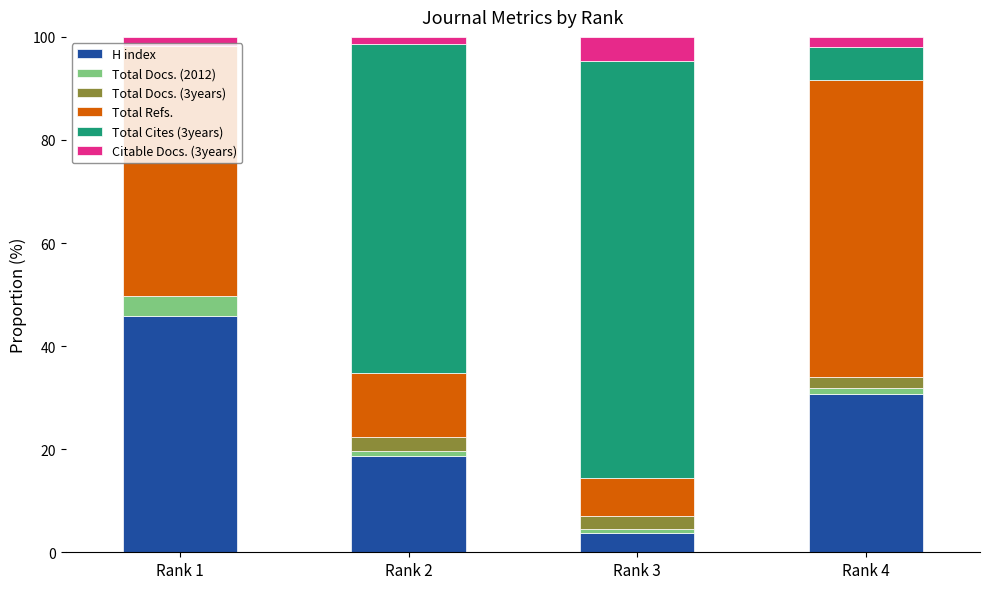

At which label does H index reach its peak?

Rank 1